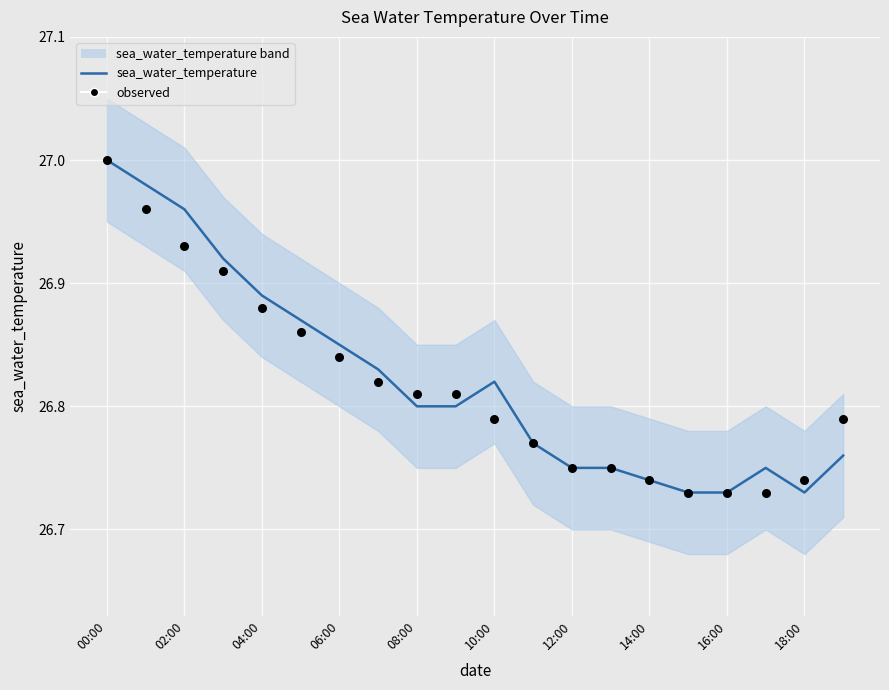

What is the total value across all series at 19?

53.5